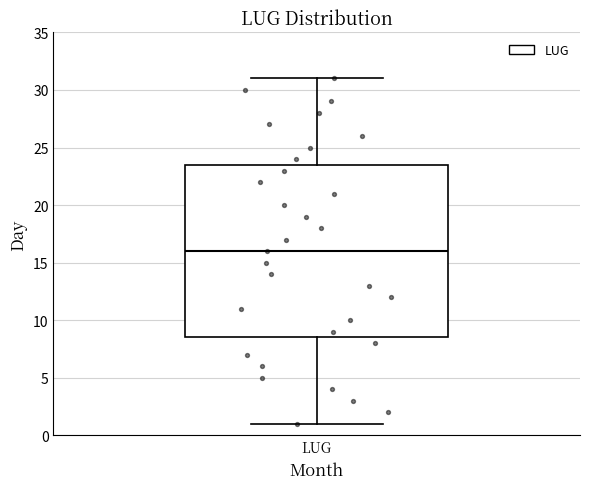

Transcribe this box plot: give where the median line is, the range the box spans, and where the two whiskers end, as read against the y-axis. The values are not printed on the chart, so give them approximately, as read against the axis.

median 16.0, box 8.5 to 23.5, whiskers 1.0 to 31.0